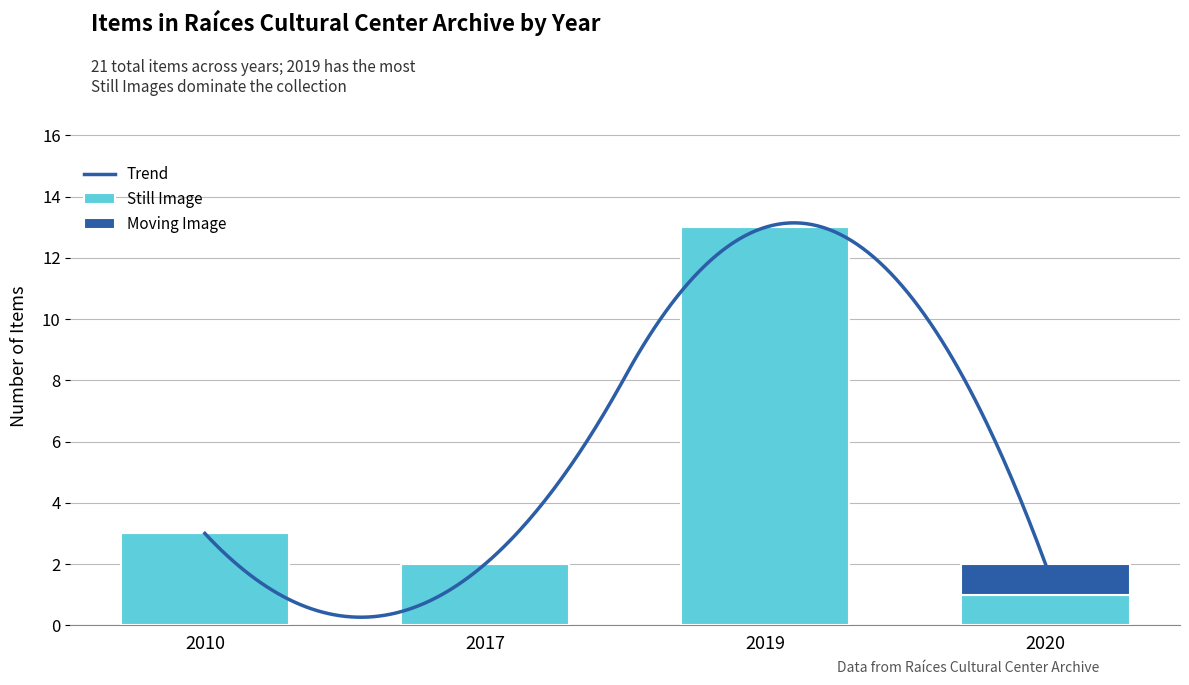

Where is Still Image nearest to the value 7?

2010